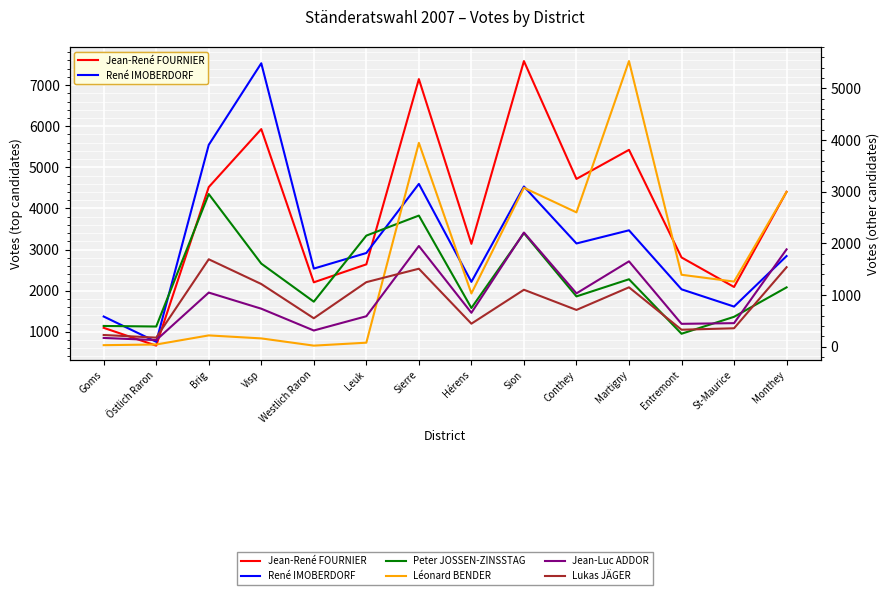

In Léonard BENDER, how many points are higher than both neighbors (excluding endpoints)?

4